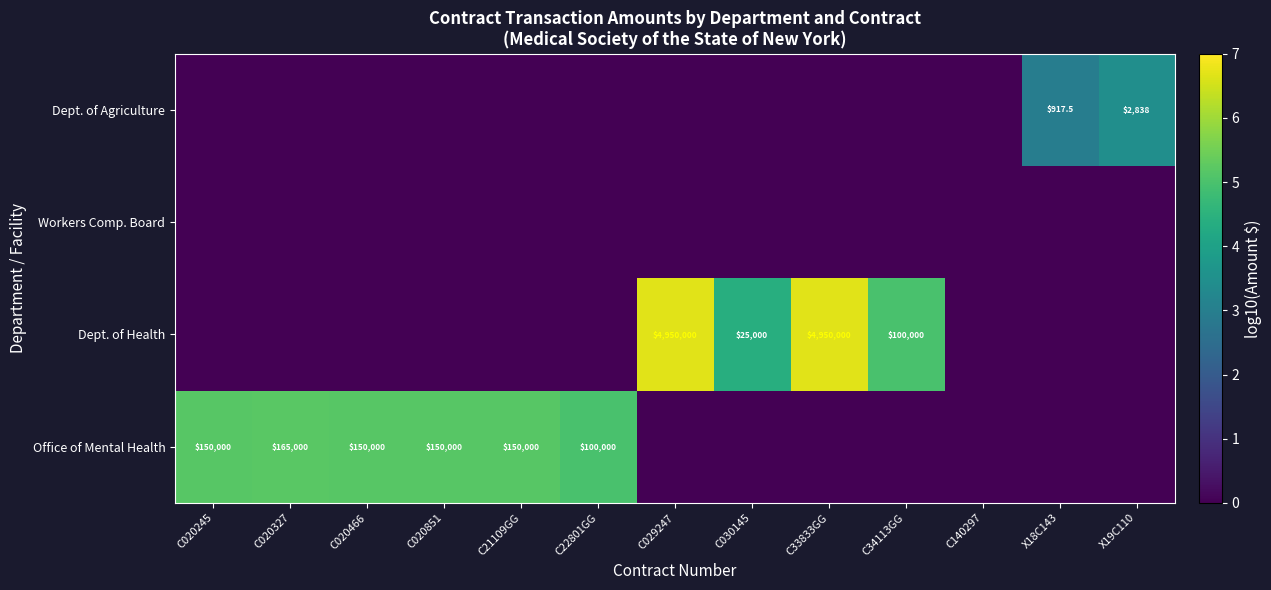

Which has a higher value, C140297 or C34113GG?

C140297